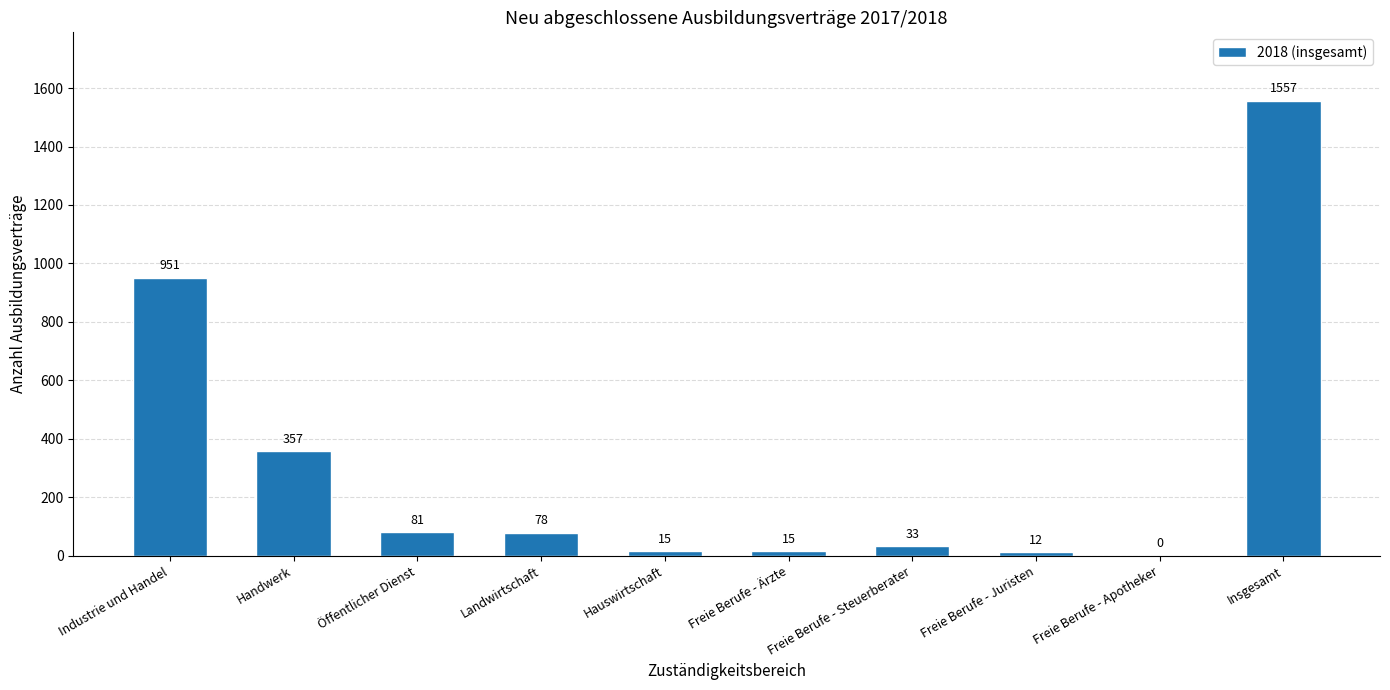

Read the value at Öffentlicher Dienst.

81